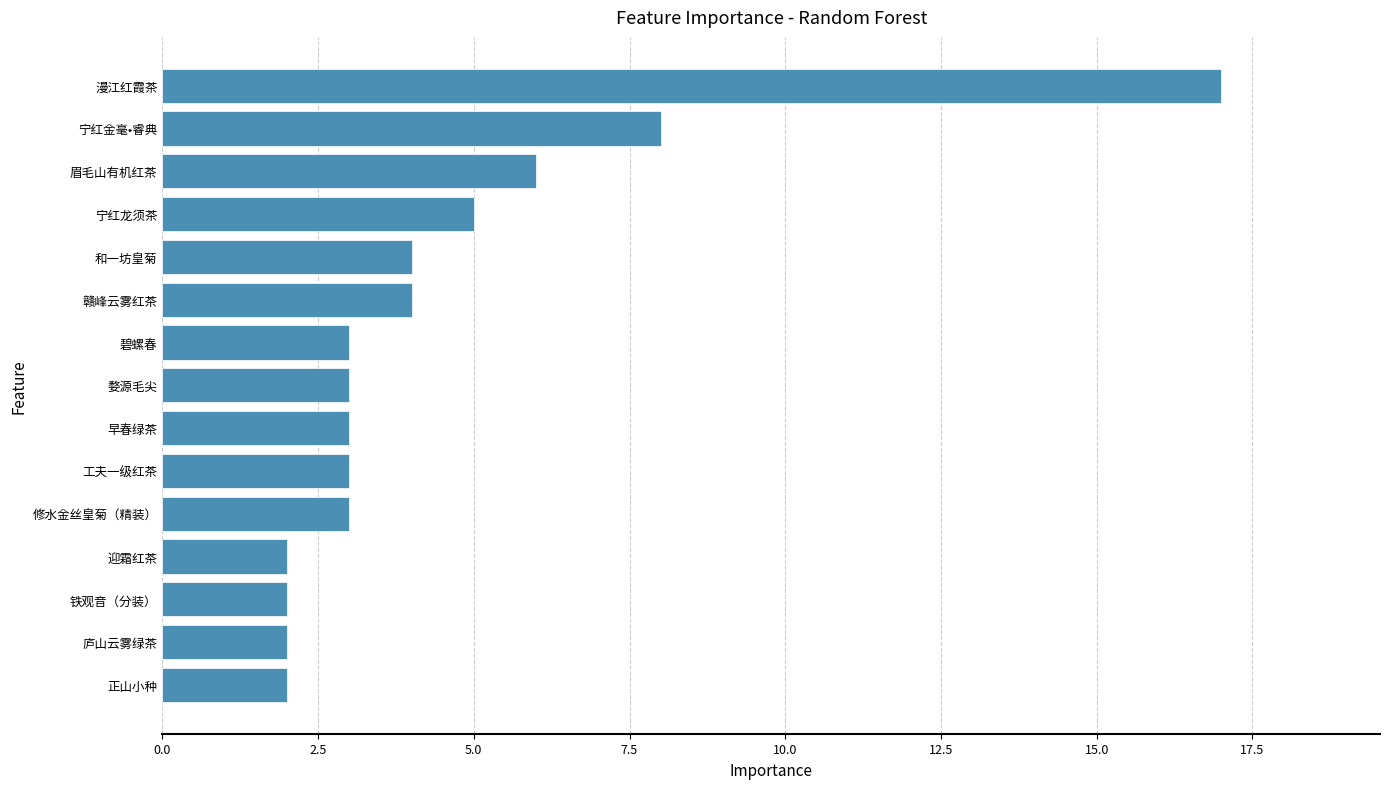

What is the sum of all values?

67